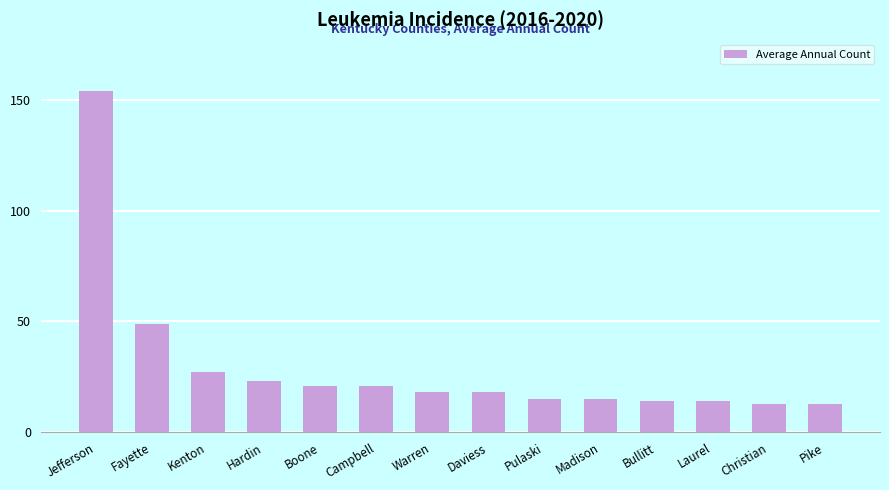

Reading left to right, list all the values displayed in this chart.

Jefferson=154	Fayette=49	Kenton=27	Hardin=23	Boone=21	Campbell=21	Warren=18	Daviess=18	Pulaski=15	Madison=15	Bullitt=14	Laurel=14	Christian=13	Pike=13